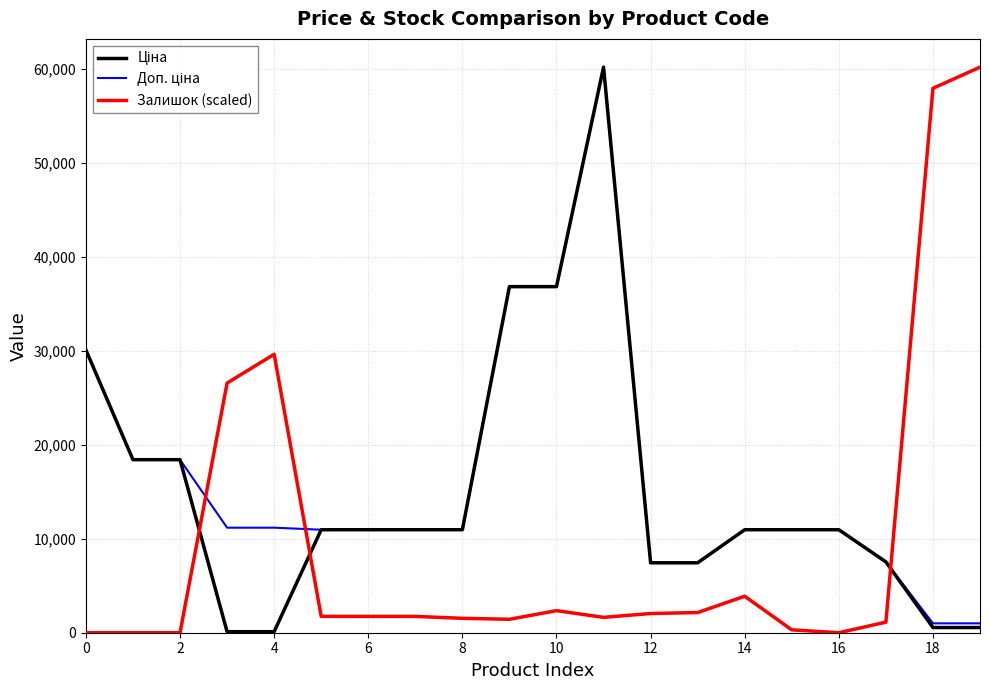

What is the maximum value shown in the chart?

60205.6